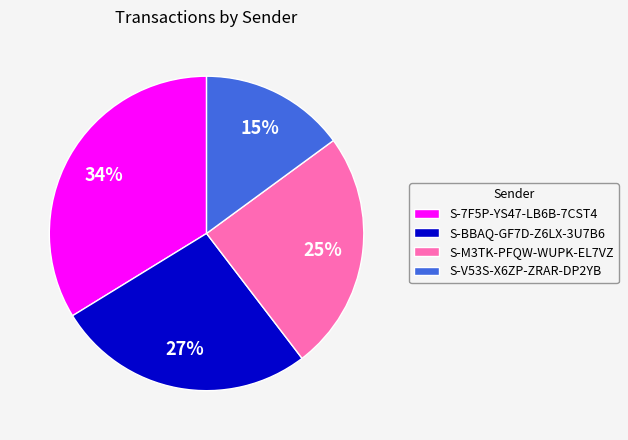

Rank the categories by value from lowest to highest.

S-V53S-X6ZP-ZRAR-DP2YB, S-M3TK-PFQW-WUPK-EL7VZ, S-BBAQ-GF7D-Z6LX-3U7B6, S-7F5P-YS47-LB6B-7CST4